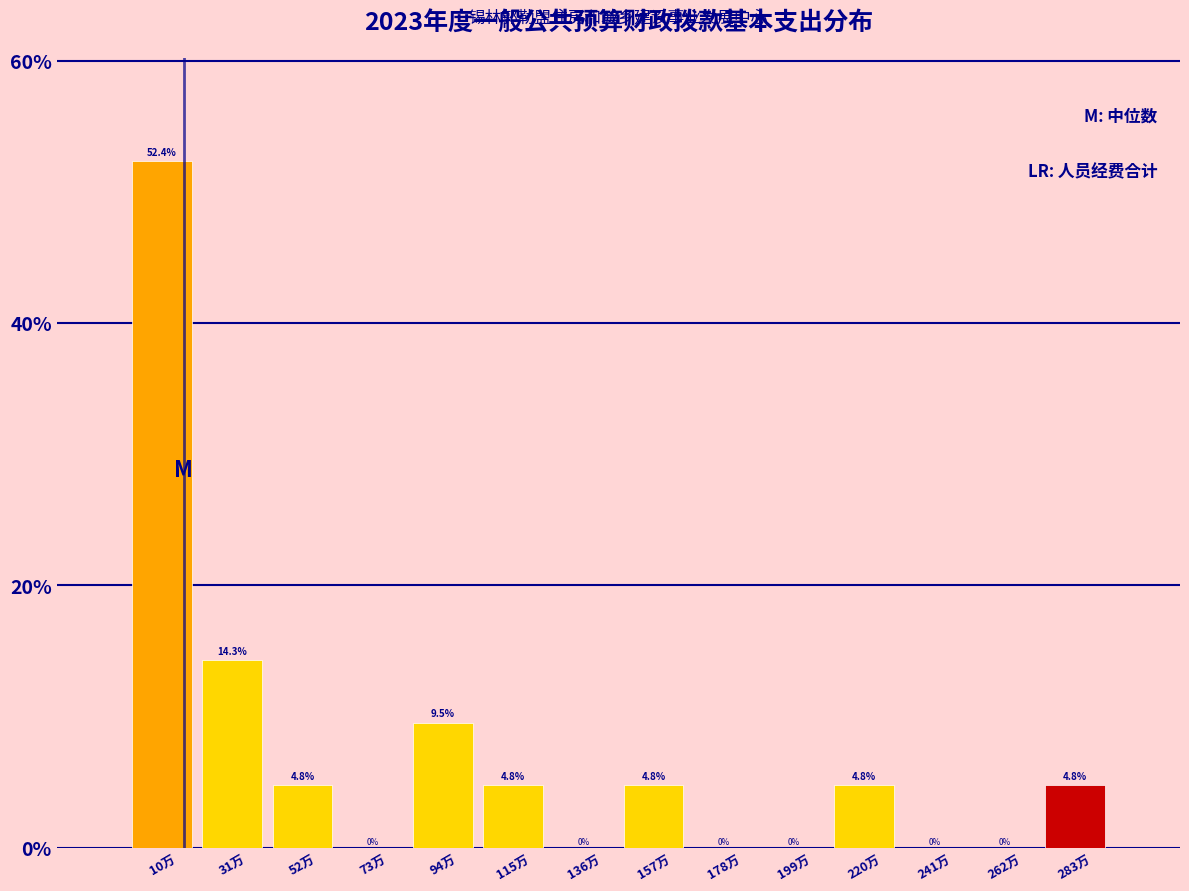

Reading right to left, extract all data points from this chart.

283万=4.8	262万=0.0	241万=0.0	220万=4.8	199万=0.0	178万=0.0	157万=4.8	136万=0.0	115万=4.8	94万=9.5	73万=0.0	52万=4.8	31万=14.3	10万=52.4